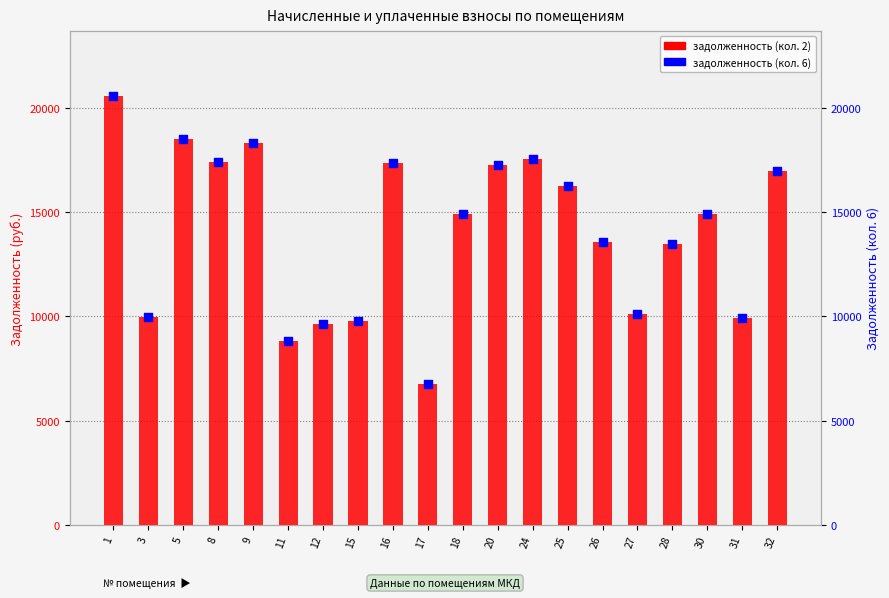

Which series has the largest Y range (max minus min)?

задолженность (кол. 2)